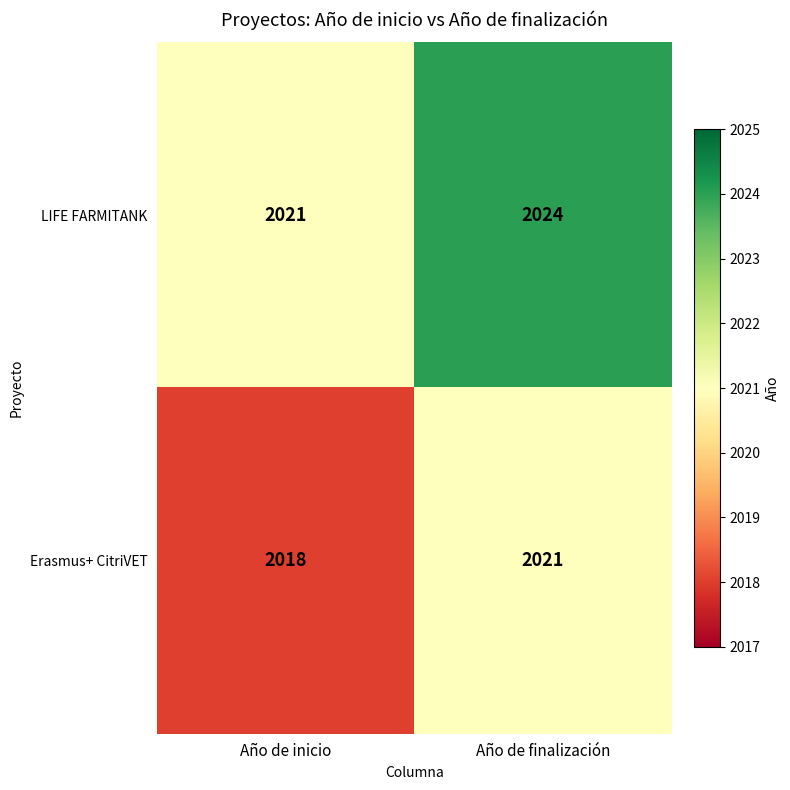

True or false: Erasmus+ CitriVET has a value of 2021 at Año de finalización.

True